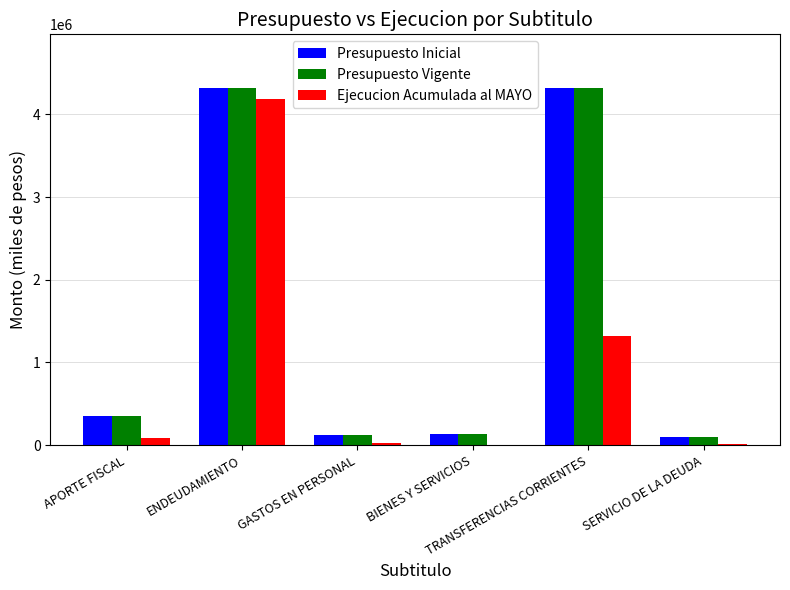

What is the maximum value shown in the chart?

4318896